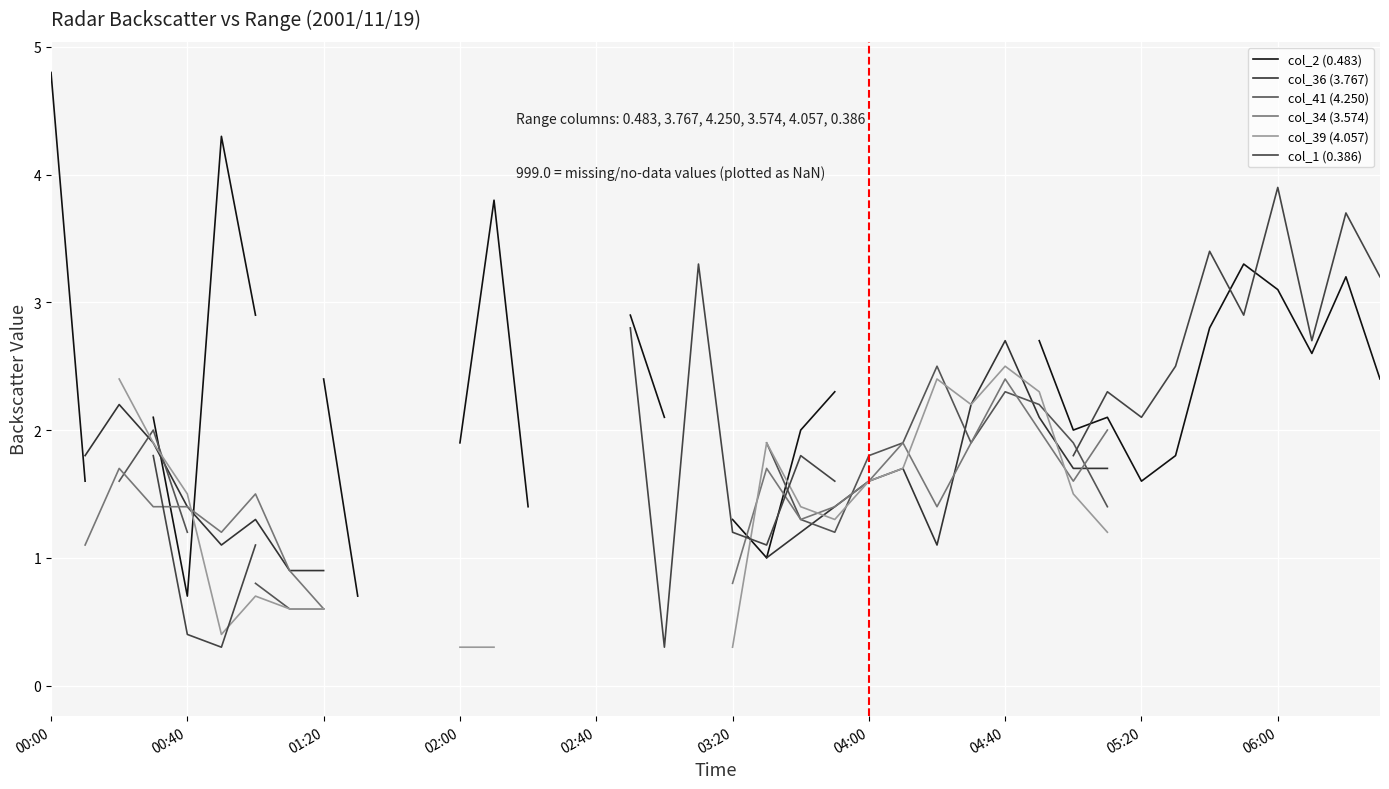

What position from the left is 11?

12